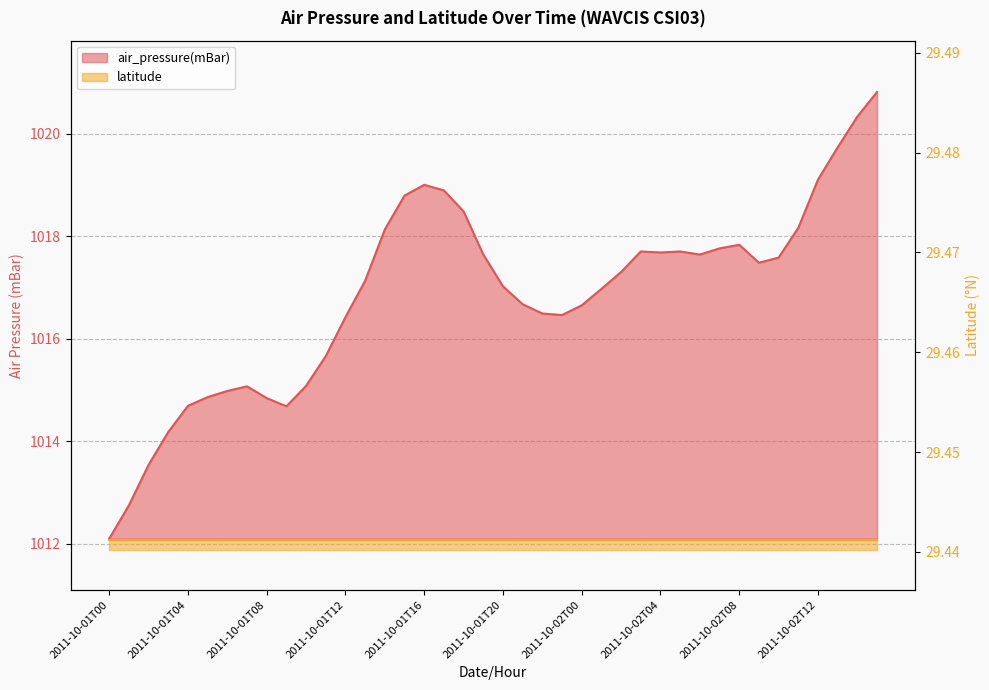

Reading left to right, list all the values displayed in this chart.

1012.1	1012.8	1013.5	1014.2	1014.7	1014.9	1015.0	1015.1	1014.8	1014.7	1015.1	1015.7	1016.4	1017.1	1018.1	1018.8	1019.0	1018.9	1018.5	1017.6	1017.0	1016.7	1016.5	1016.5	1016.6	1017.0	1017.3	1017.7	1017.7	1017.7	1017.6	1017.8	1017.8	1017.5	1017.6	1018.2	1019.1	1019.7	1020.3	1020.8